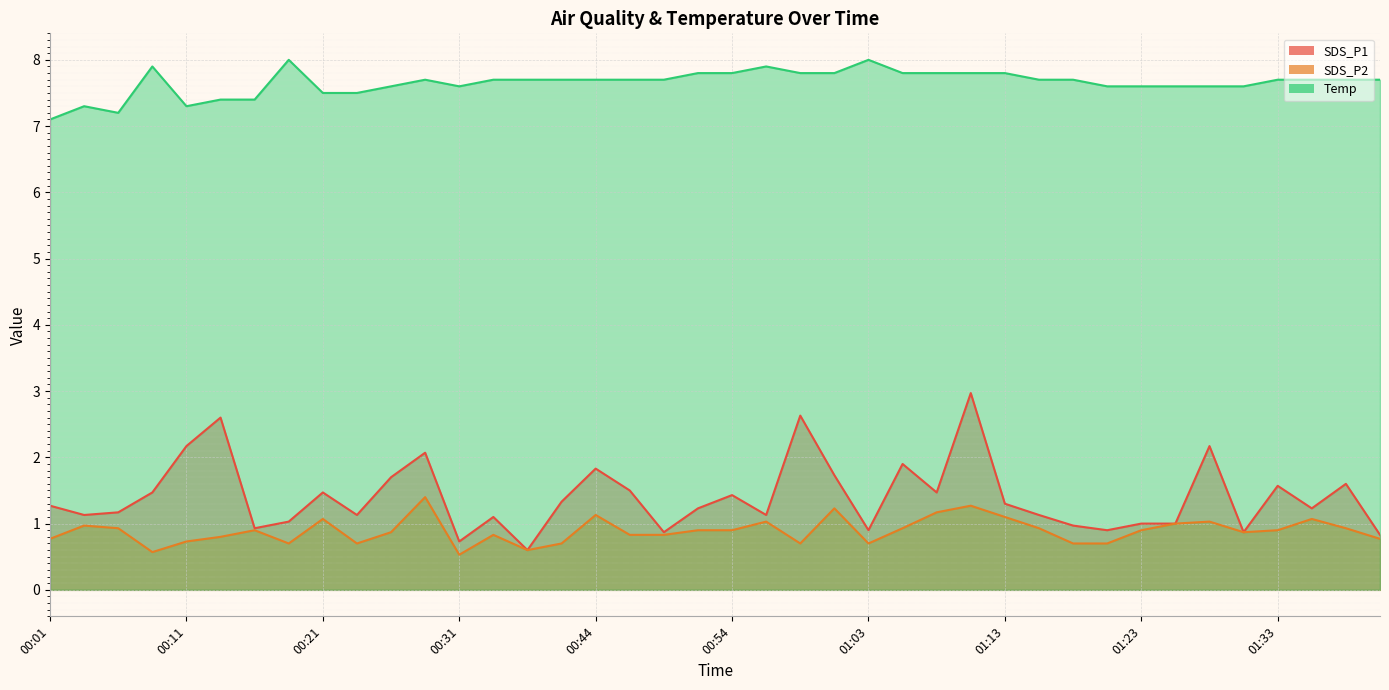

Is the value of Temp at 00:11 greater than the value of SDS_P2 at 01:06?

Yes